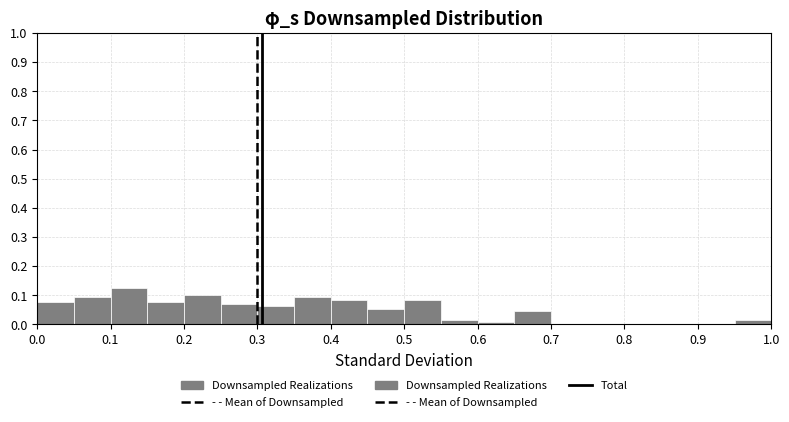

Reading left to right, transcribe this chart: for each bar, give the range it covers on the x-axis and its height. The values are not printed on the chart, so give them approximately, as read against the axis.

0.00 to 0.05: 0.08
0.05 to 0.10: 0.09
0.10 to 0.15: 0.12
0.15 to 0.20: 0.08
0.20 to 0.25: 0.10
0.25 to 0.30: 0.07
0.30 to 0.35: 0.06
0.35 to 0.40: 0.09
0.40 to 0.45: 0.08
0.45 to 0.50: 0.05
0.50 to 0.55: 0.08
0.55 to 0.60: 0.02
0.60 to 0.65: under 0.01
0.65 to 0.70: 0.05
0.70 to 0.75: 0
0.75 to 0.80: 0
0.80 to 0.85: 0
0.85 to 0.90: 0
0.90 to 0.95: 0
0.95 to 1.00: 0.02